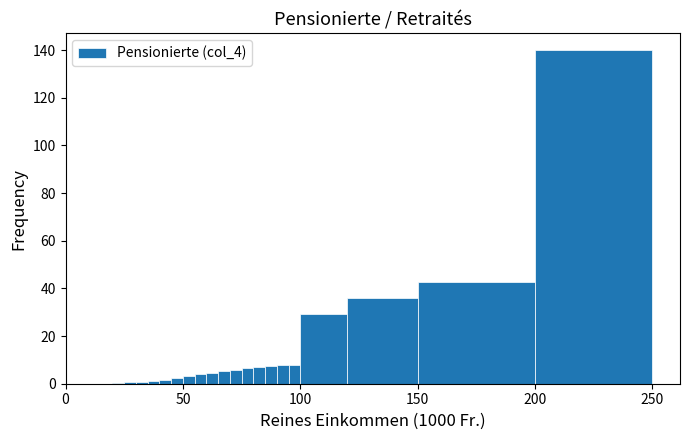

Read against the x-axis, roughly where is the centre of the tallest bar?

225